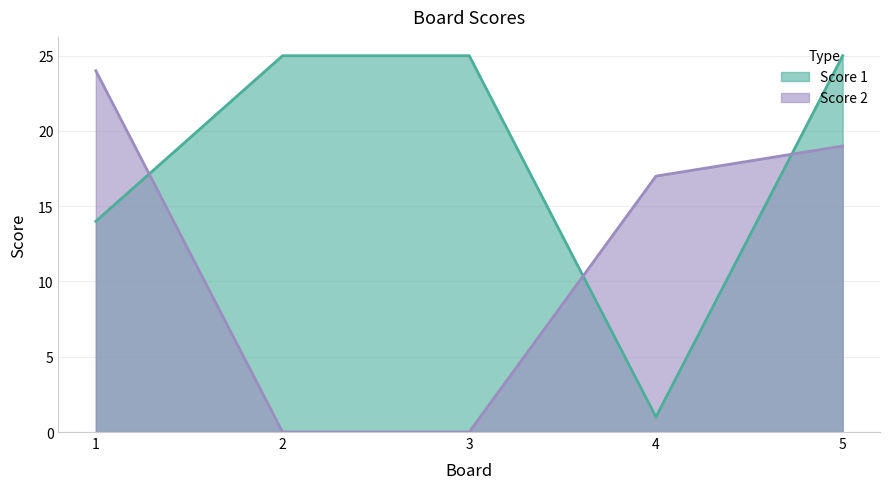

Reading left to right, transcribe all the data shown in this chart.

Score 1: 1=14	2=25	3=25	4=1	5=25
Score 2: 1=24	2=0	3=0	4=17	5=19